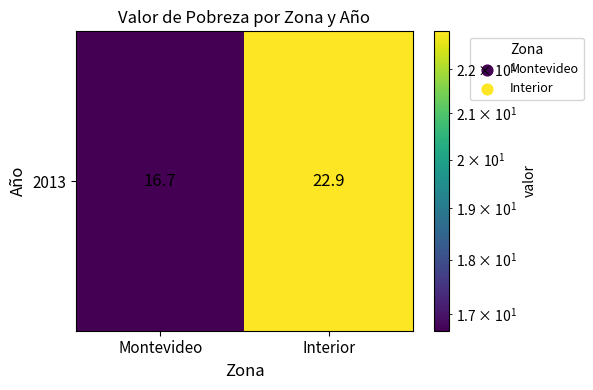

Which category has the highest value across all series?

Interior